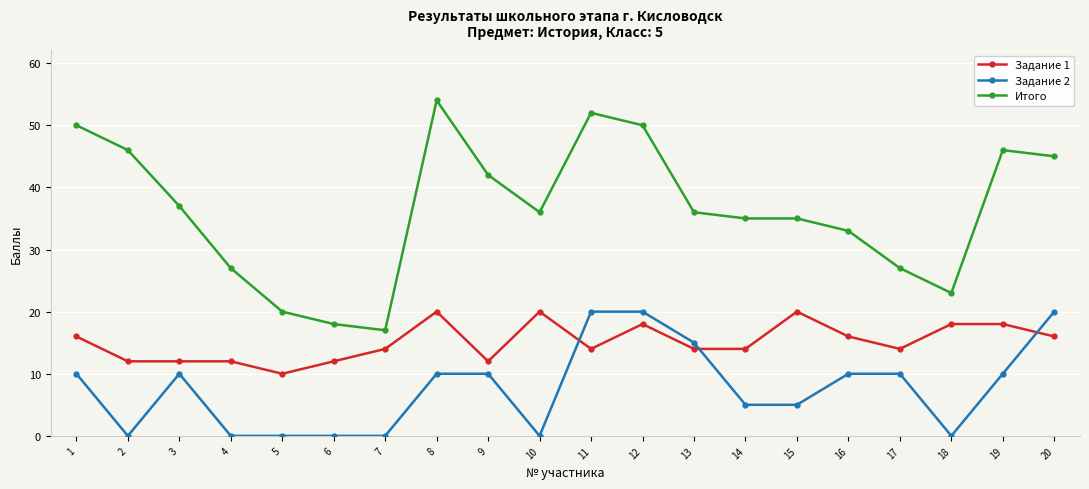

Is it true that Итого equals 18 at 6?

True